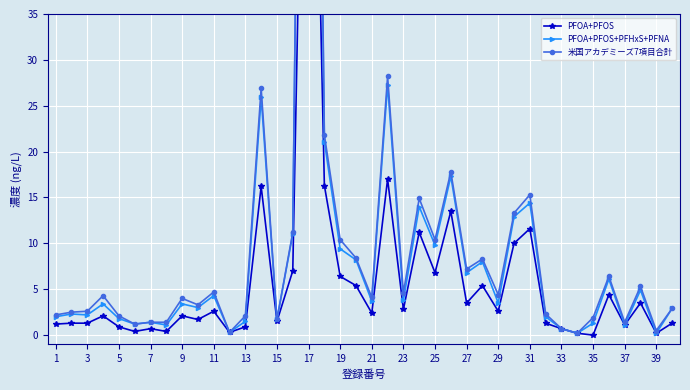

The PFOA+PFOS+PFHxS+PFNA series shows 5.2 at 7. True or false?

False